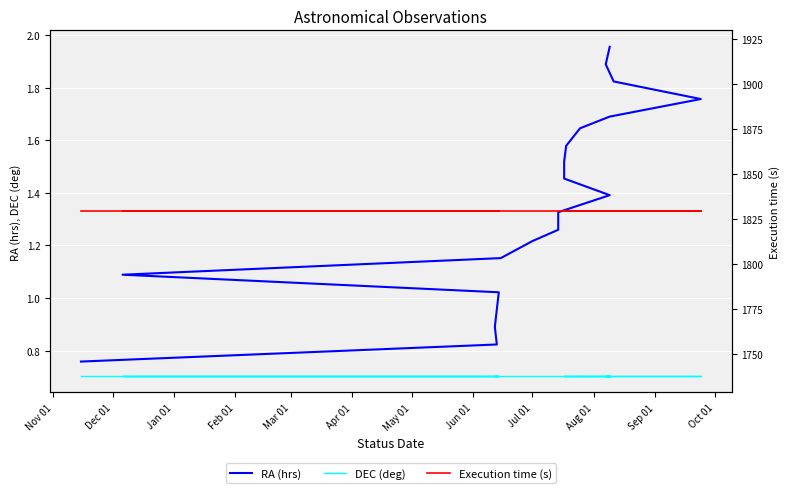

Reading left to right, transcribe all the data shown in this chart.

RA (hrs): 0.8	0.8	0.9	1.0	1.0	1.1	1.2	1.2	1.3	1.3	1.4	1.5	1.5	1.6	1.6	1.7	1.8	1.8	1.9	2.0
DEC (deg): 0.7	0.7	0.7	0.7	0.7	0.7	0.7	0.7	0.7	0.7	0.7	0.7	0.7	0.7	0.7	0.7	0.7	0.7	0.7	0.7
Execution time (s): 1829.0	1829.0	1829.0	1829.0	1829.0	1829.0	1829.0	1829.0	1829.0	1829.0	1829.0	1829.0	1829.0	1829.0	1829.0	1829.0	1829.0	1829.0	1829.0	1829.0